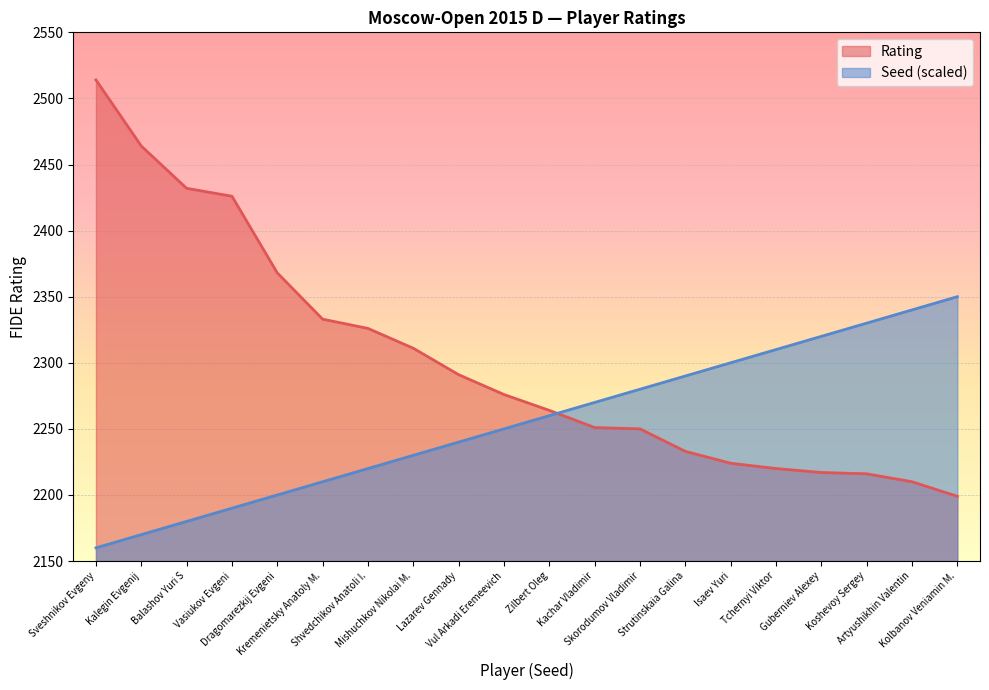

True or false: Rating has a value of 658 at Kolbanov Veniamin M..

False